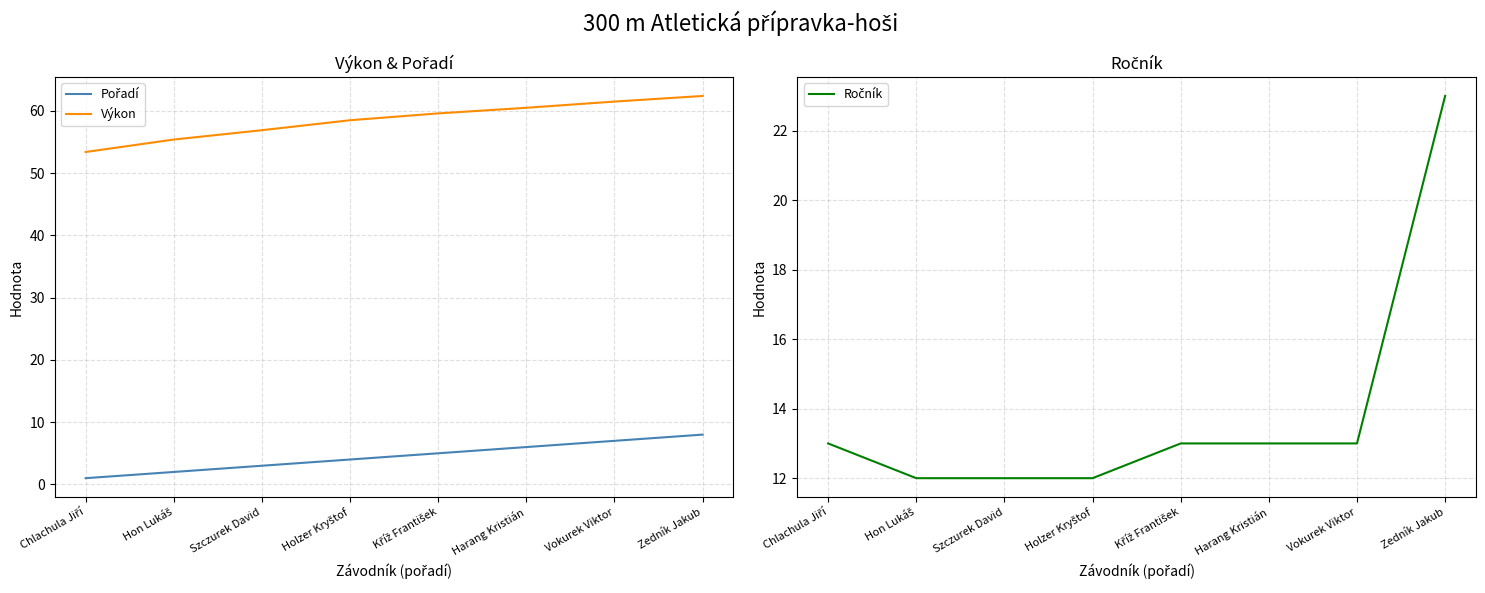

List the labels in order of Ročník value, largest first.

Zedník Jakub, Chlachula Jiří, Kříž František, Harang Kristián, Vokurek Viktor, Hon Lukáš, Szczurek David, Holzer Kryštof